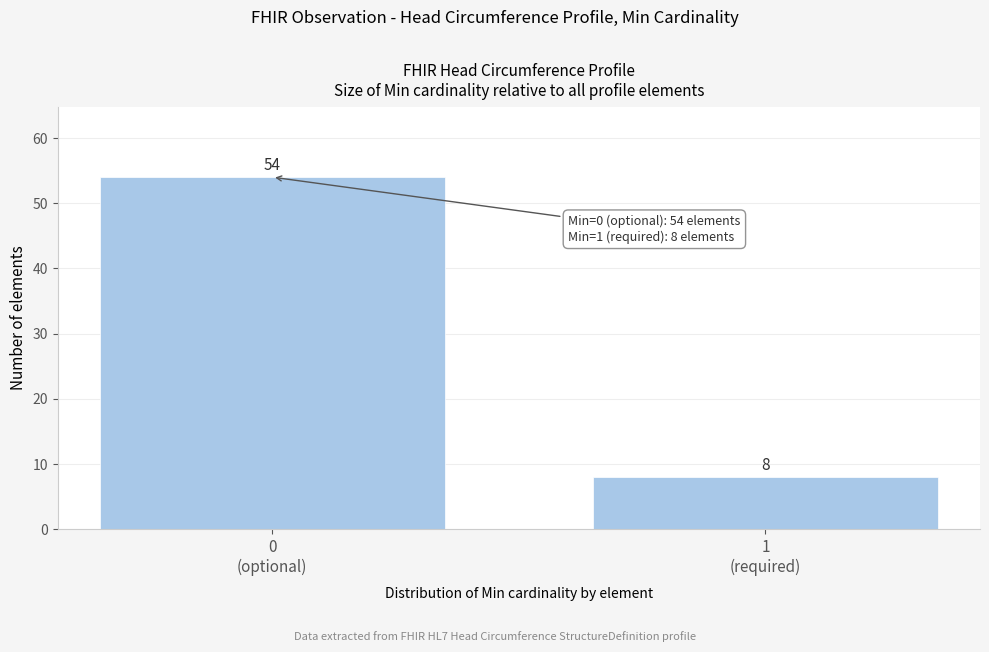

Reading right to left, extract all data points from this chart.

8	54